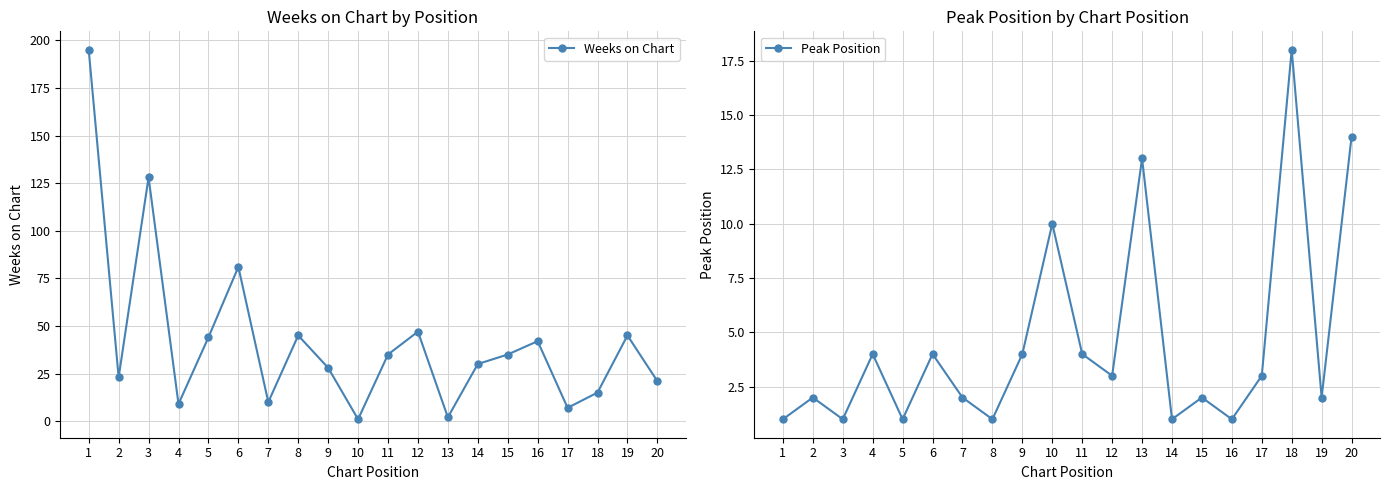

After their last crossing, which series has the higher values: Weeks on Chart or Peak Position?

Weeks on Chart